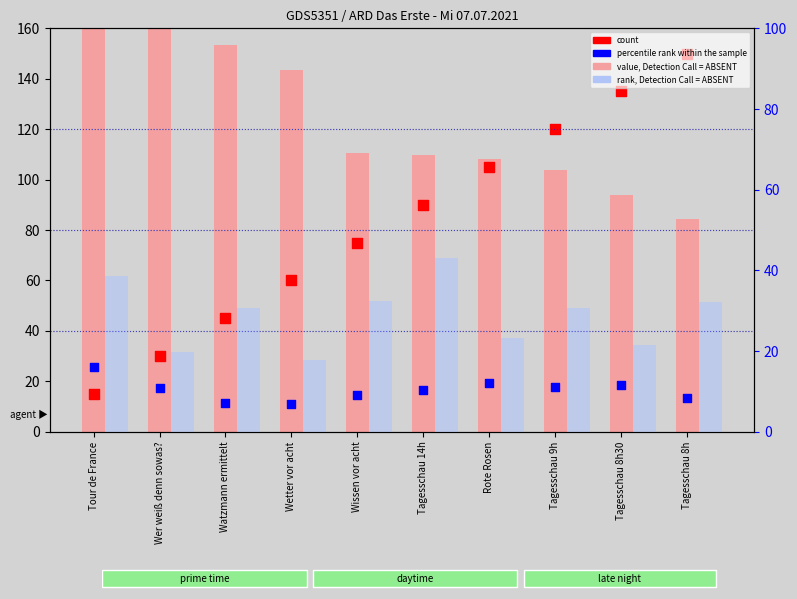

Which series has the largest total across all categories?

value, Detection Call = ABSENT